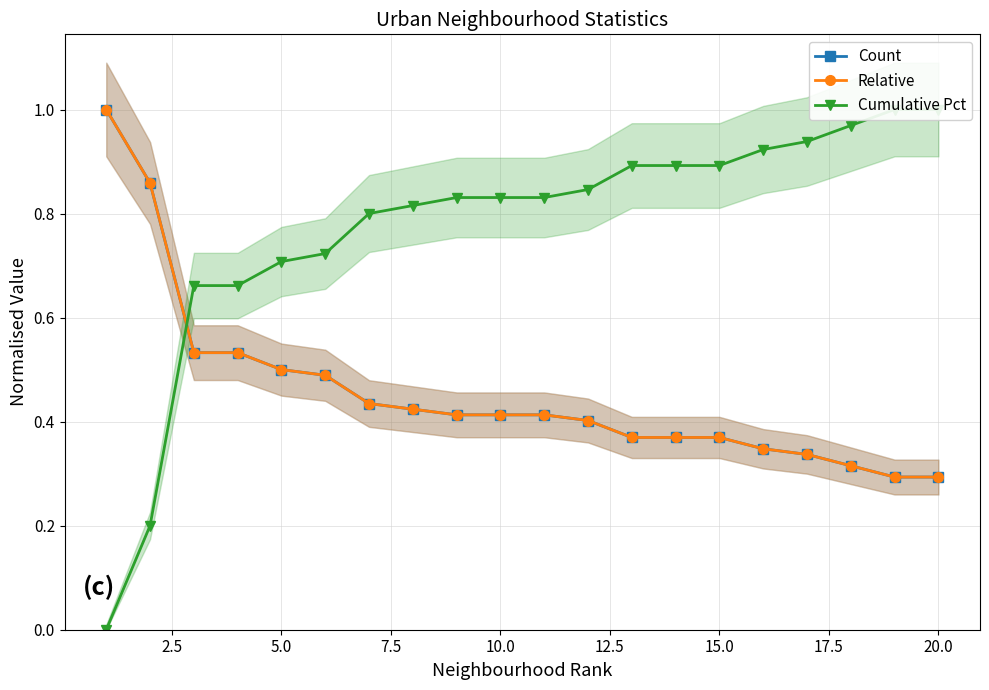

Does the chart have visible grid lines?

Yes